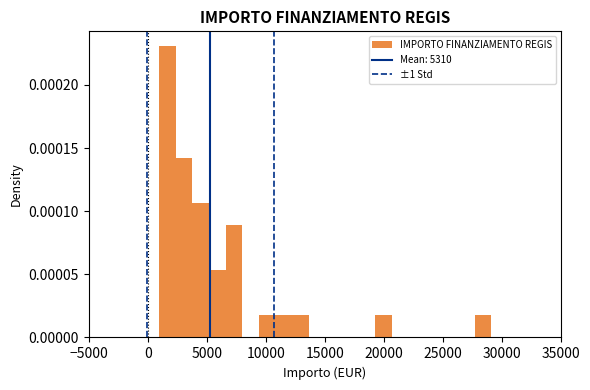

Around what value on the x-axis is the tallest bar? Give the approximate position of its centre, as read against the axis.

1500